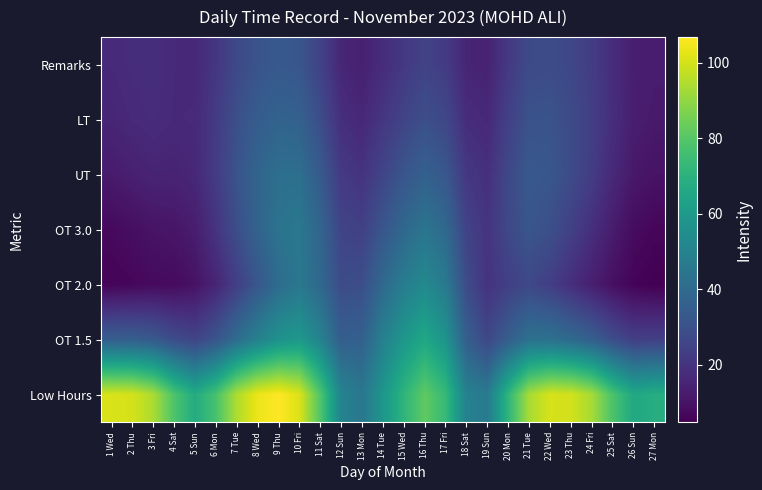

What is the total value across all series at 20 Mon?

230.8